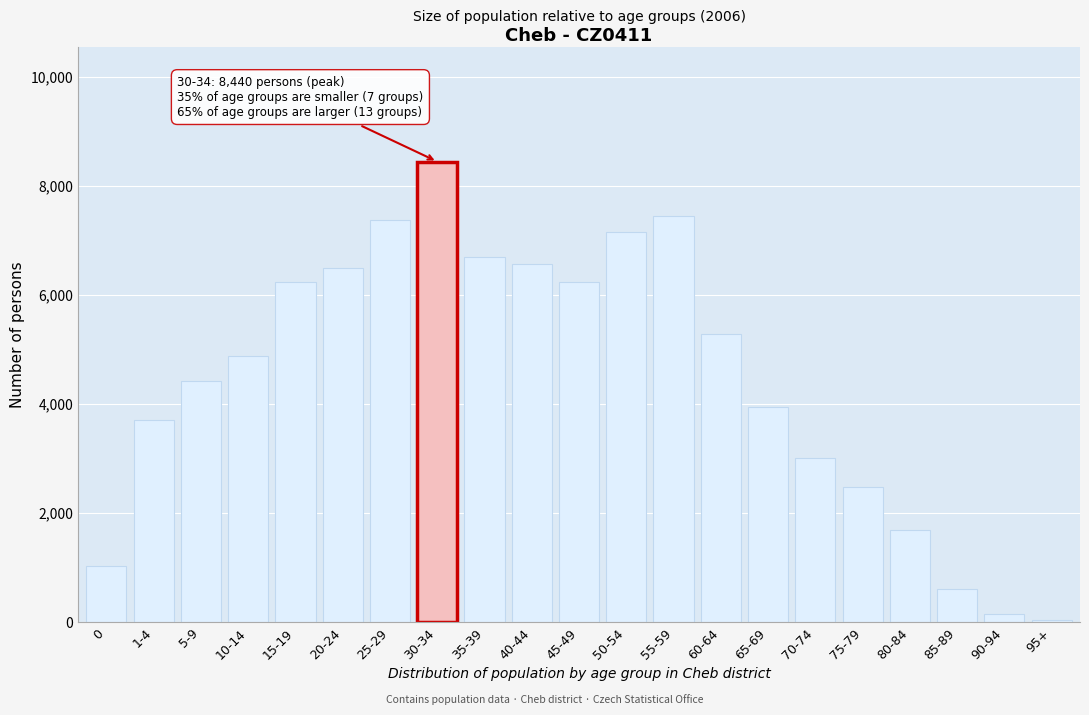

What is the difference between the maximum and minimum values?

8406